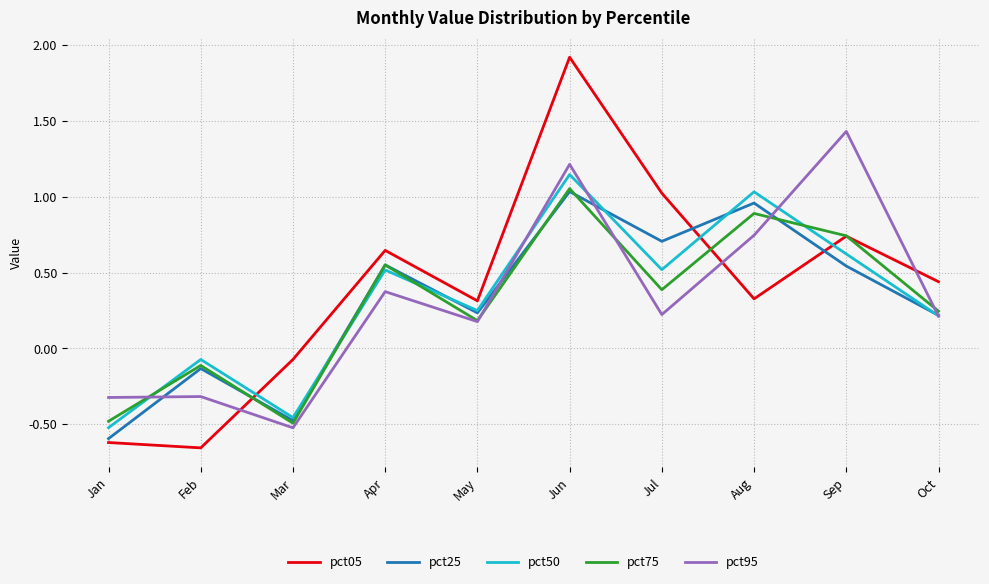

In pct05, how many points are lower than both neighbors (excluding endpoints)?

3